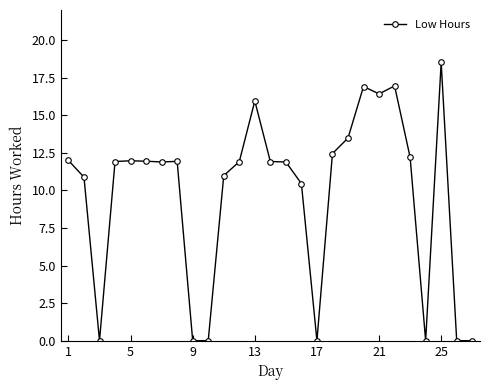

What is the greatest value displayed?

18.5